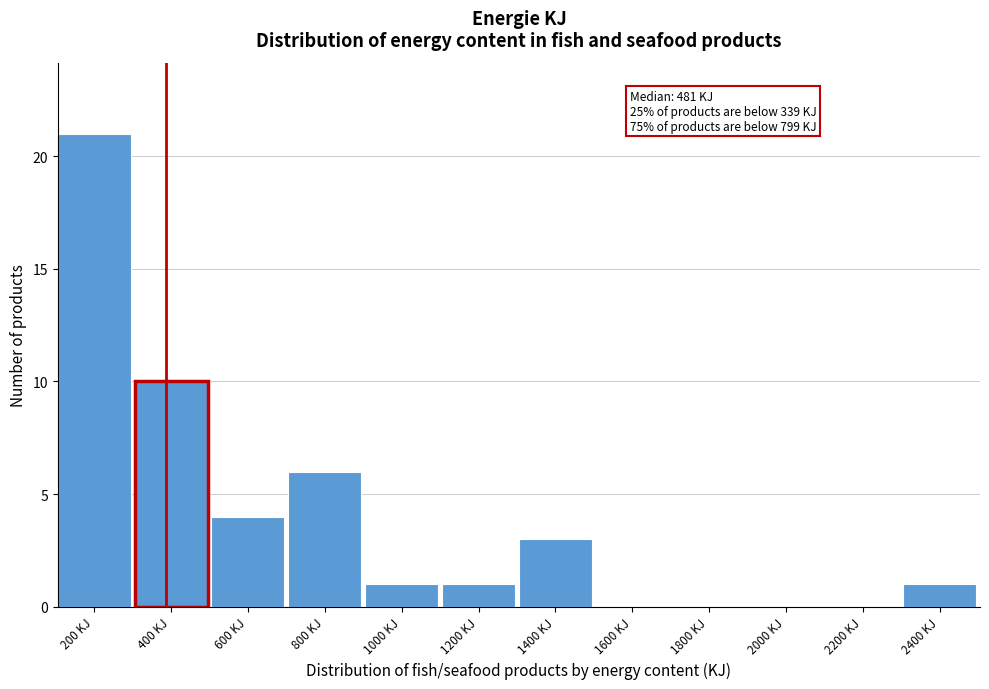

Reading left to right, what are all the values shown in this chart?

200 KJ=21	400 KJ=10	600 KJ=4	800 KJ=6	1000 KJ=1	1200 KJ=1	1400 KJ=3	1600 KJ=0	1800 KJ=0	2000 KJ=0	2200 KJ=0	2400 KJ=1